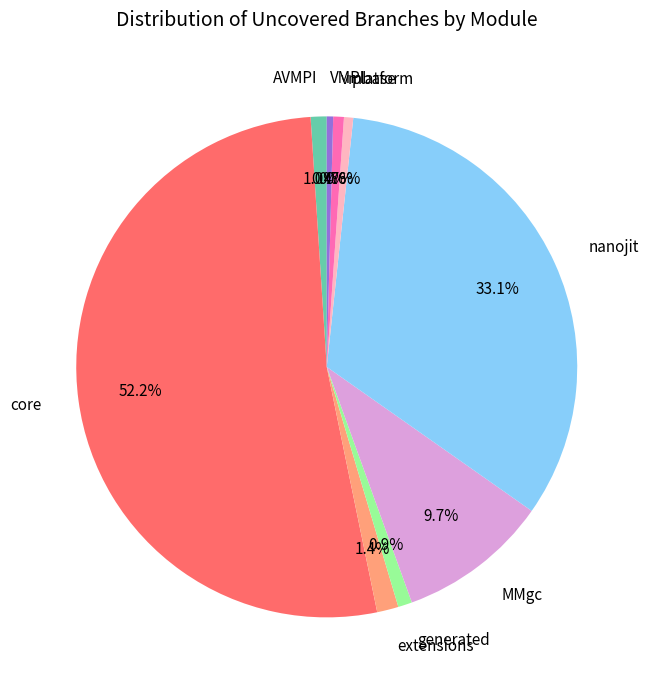

Which has a higher value, MMgc or core?

core